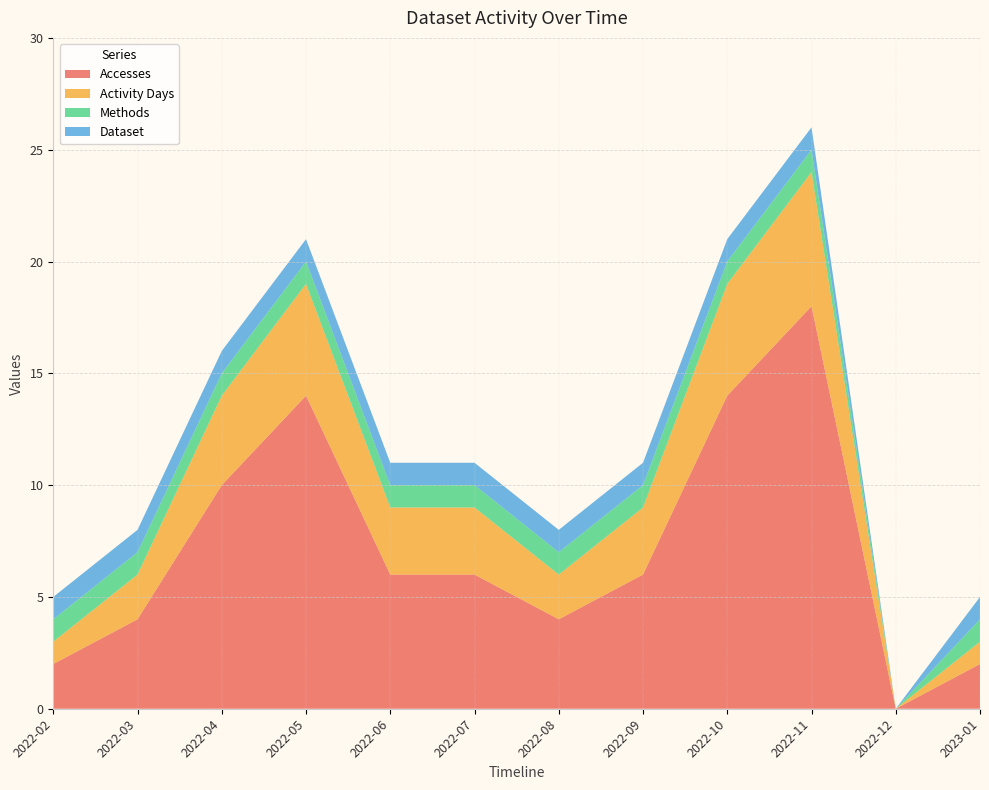

Reading right to left, extract all data points from this chart.

Accesses: 2023-01=2	2022-12=0	2022-11=18	2022-10=14	2022-09=6	2022-08=4	2022-07=6	2022-06=6	2022-05=14	2022-04=10	2022-03=4	2022-02=2
Activity Days: 2023-01=1	2022-12=0	2022-11=6	2022-10=5	2022-09=3	2022-08=2	2022-07=3	2022-06=3	2022-05=5	2022-04=4	2022-03=2	2022-02=1
Methods: 2023-01=1	2022-12=0	2022-11=1	2022-10=1	2022-09=1	2022-08=1	2022-07=1	2022-06=1	2022-05=1	2022-04=1	2022-03=1	2022-02=1
Dataset: 2023-01=1	2022-12=0	2022-11=1	2022-10=1	2022-09=1	2022-08=1	2022-07=1	2022-06=1	2022-05=1	2022-04=1	2022-03=1	2022-02=1